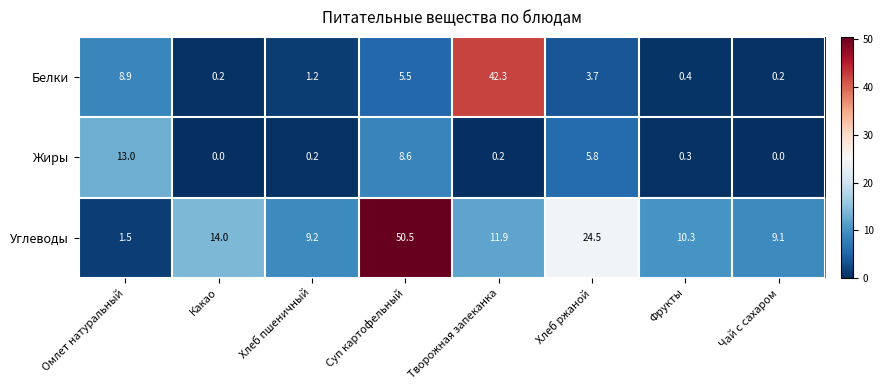

True or false: Белки has a value of 3.7 at Хлеб ржаной.

True